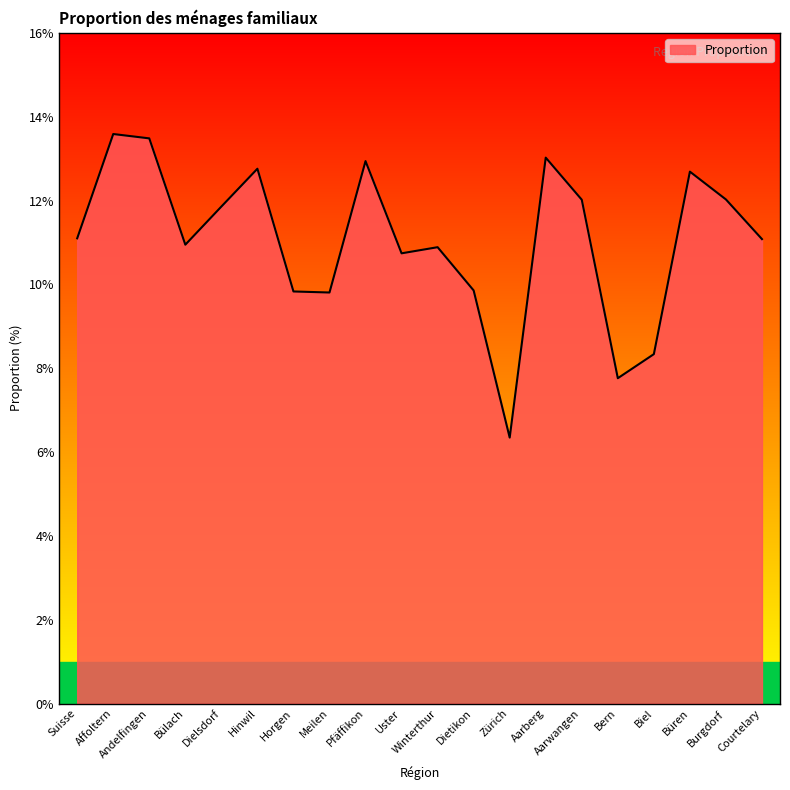

Is it true that the value at Aarberg is 22.8?

False